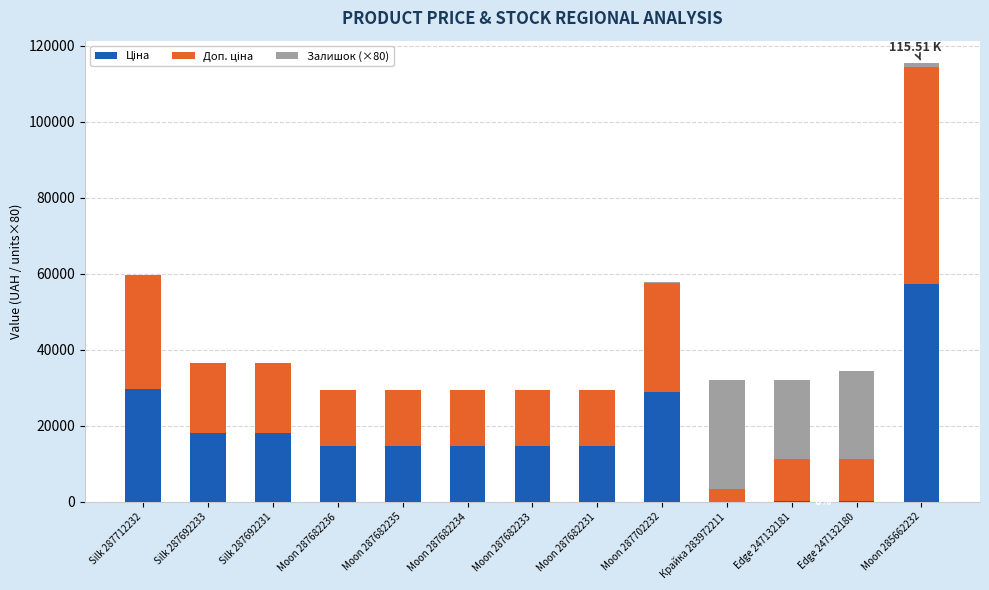

At which category is the sum across all series the highest?

Moon 285662232